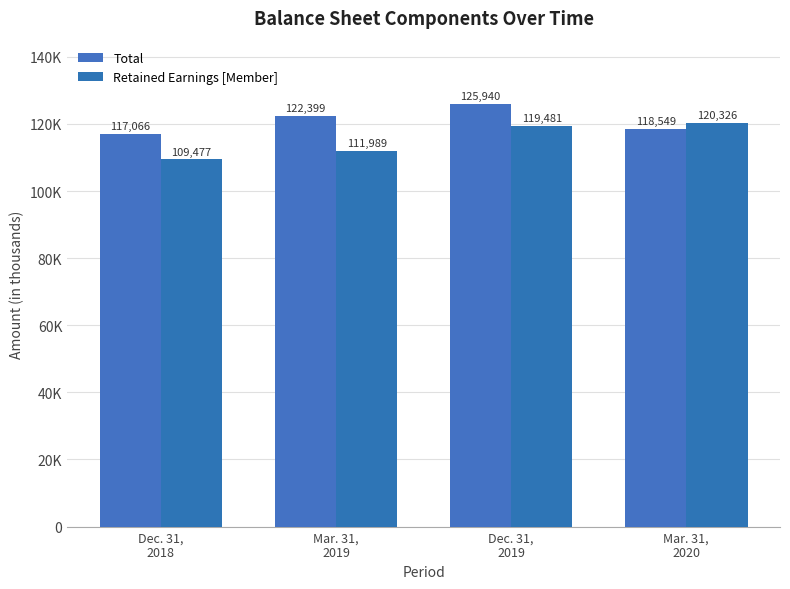

Are the bars grouped side by side (vs. stacked)?

Yes